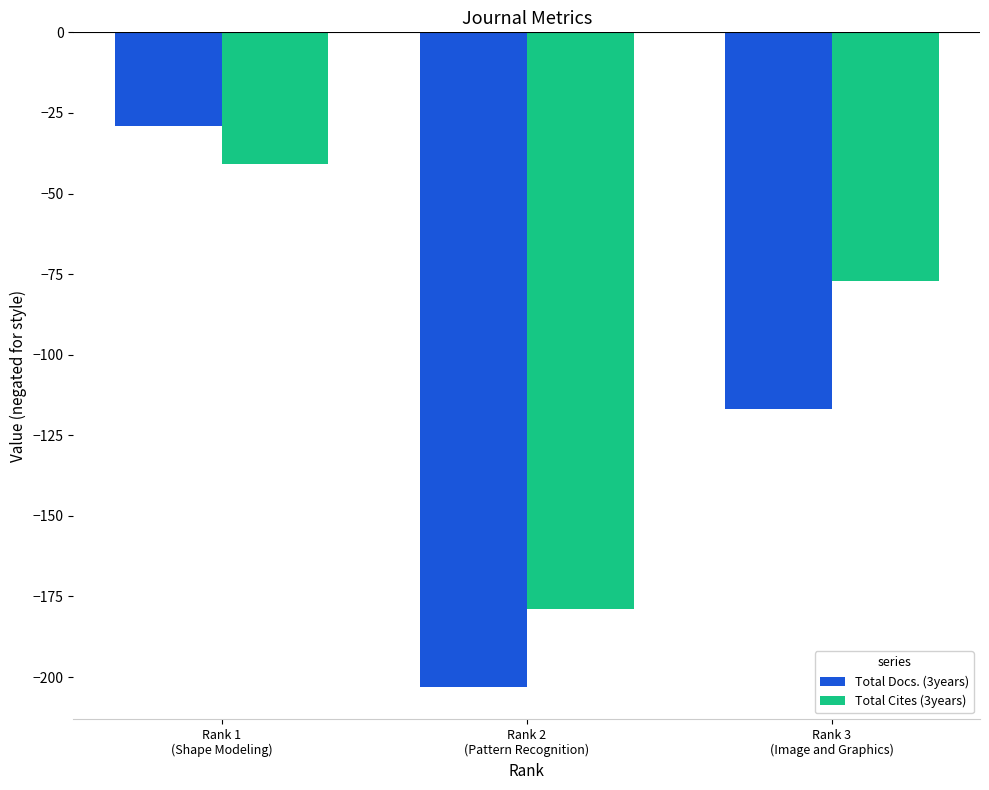

The value of Total Docs. (3years) at Rank 2
(Pattern Recognition) is -203. True or false?

True